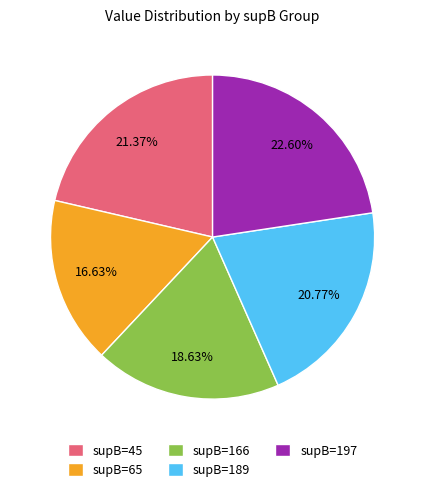

Is the sum of supB=45 and supB=166 greater than half?

No